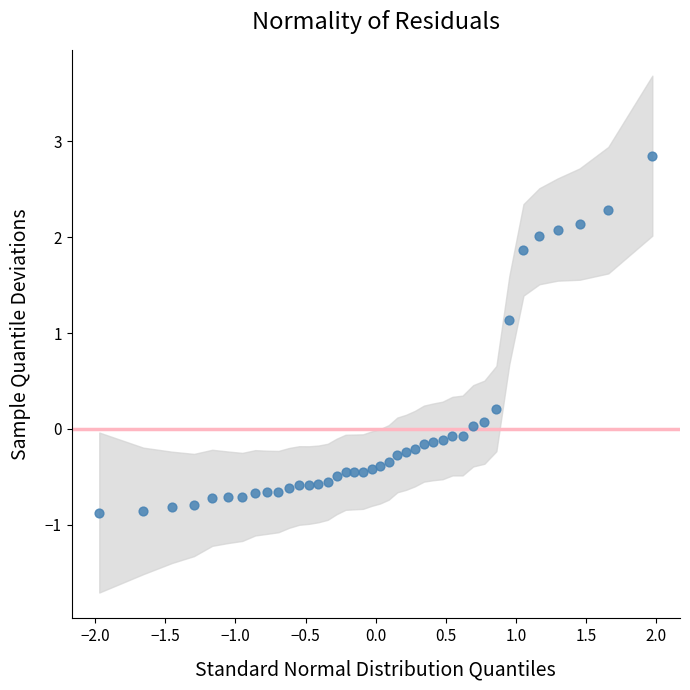

What is the range of Y values (max minus min)?

3.7